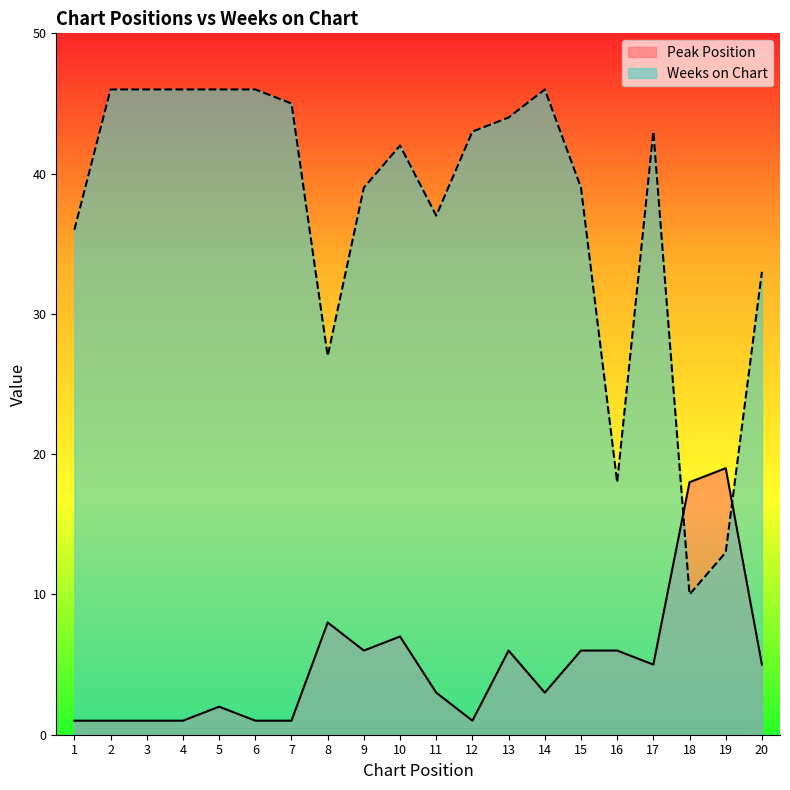

What is the sum of all Peak Position values?

101